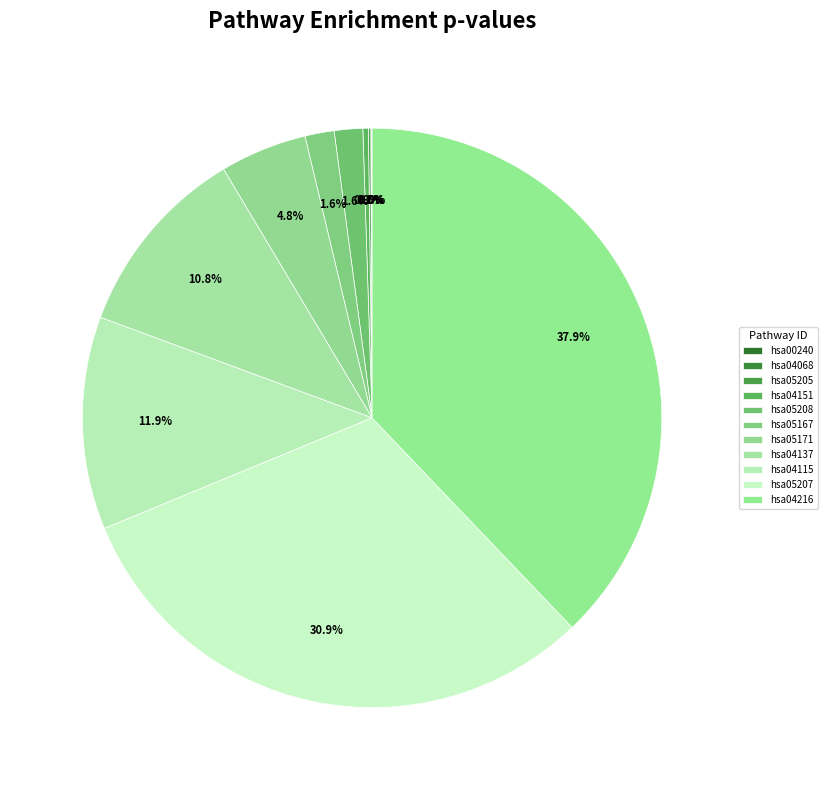

How many slices are in this pie chart?

11